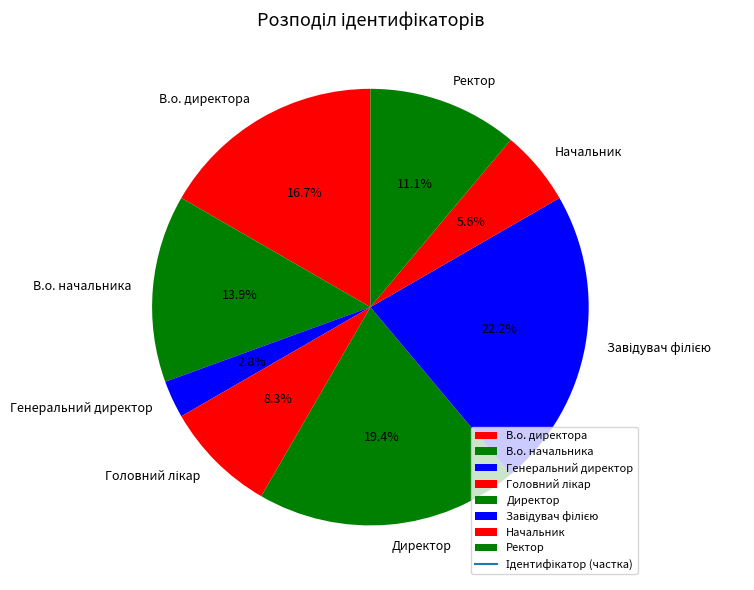

Is В.о. начальника the majority of the pie?

No